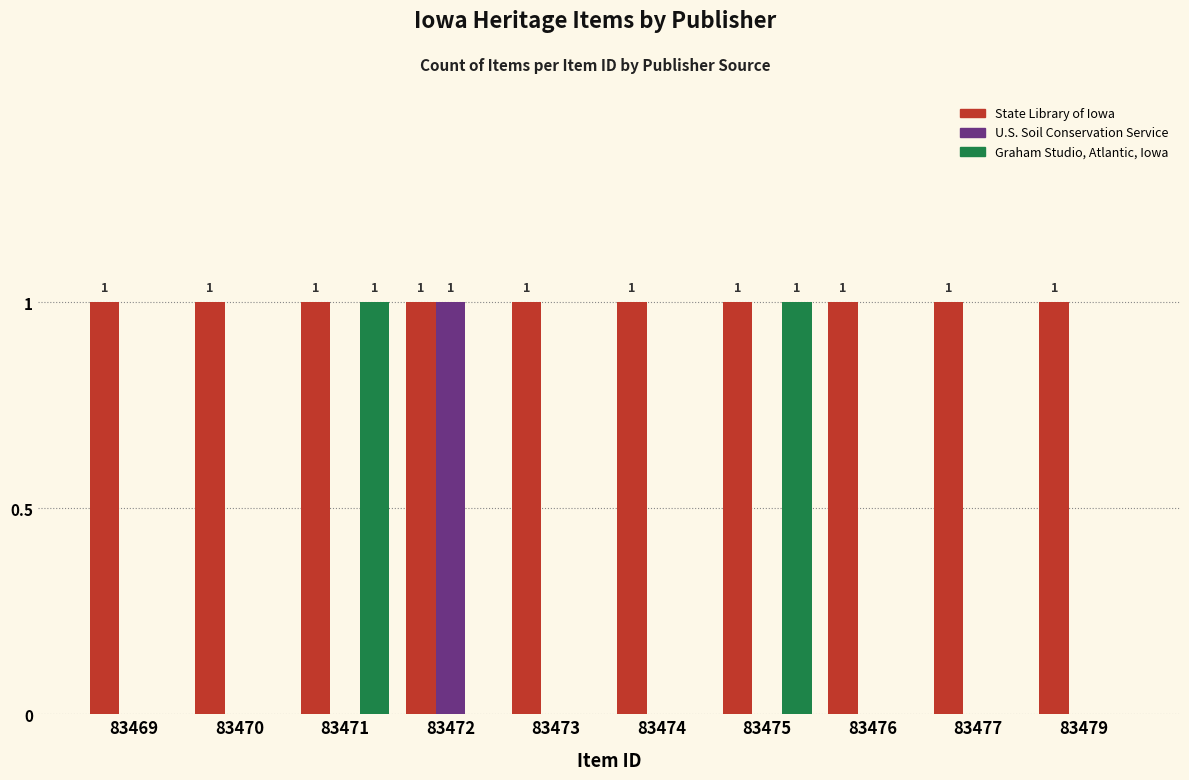

Which series changed the most between 83471 and 83473?

Graham Studio, Atlantic, Iowa